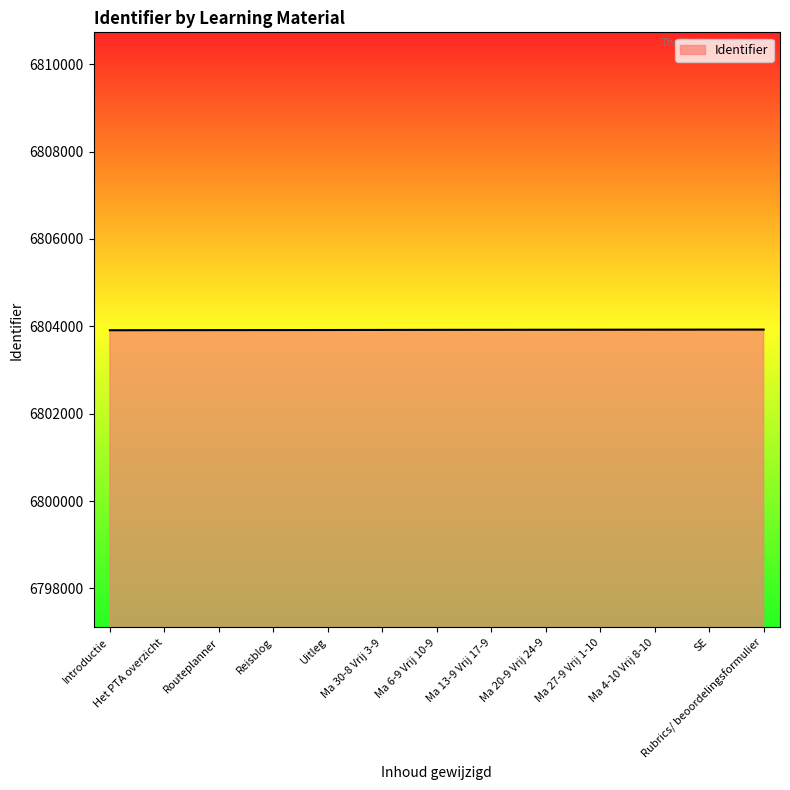

The value at Routeplanner is 6803913. True or false?

True